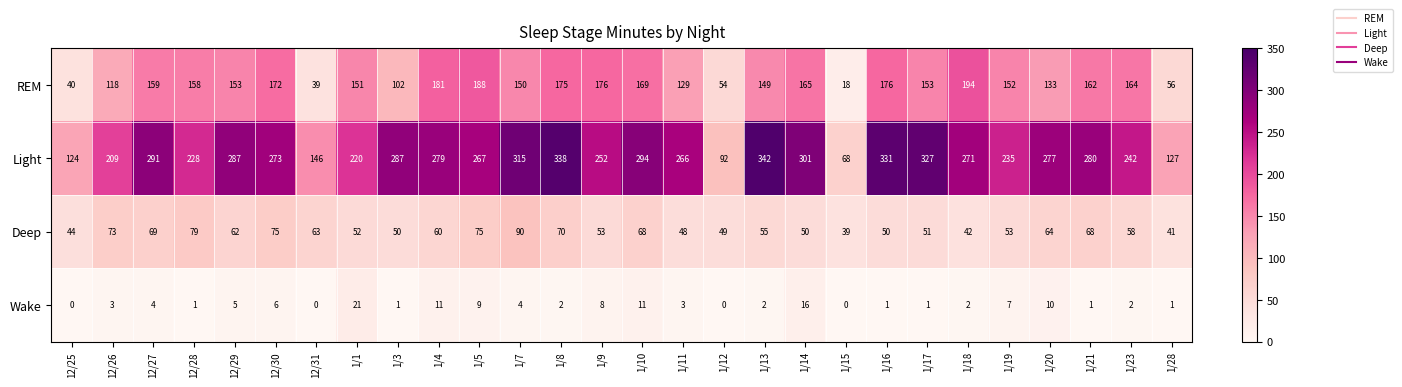

What is the total value across all series at 1/8?

585